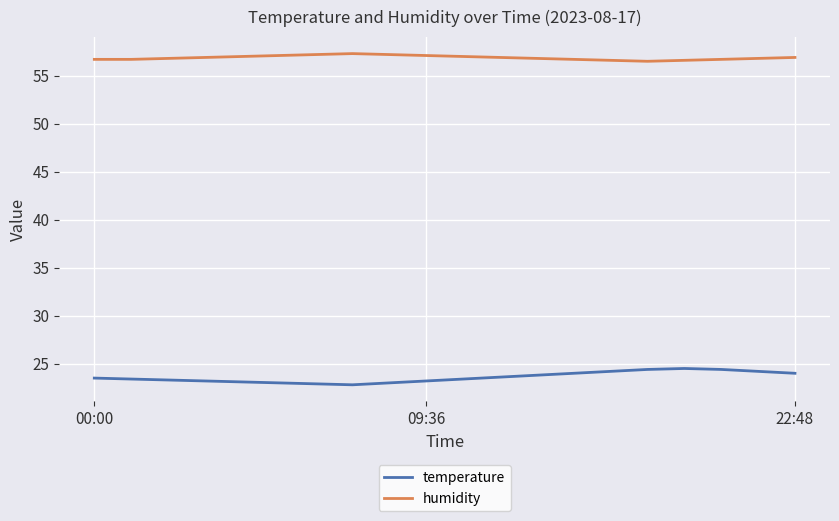

List the series in order of their overall mean, lowest first.

temperature, humidity